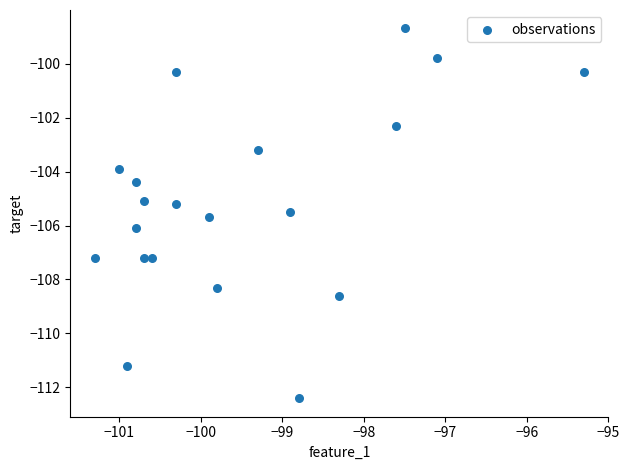

What is the range of Y values (max minus min)?

13.7